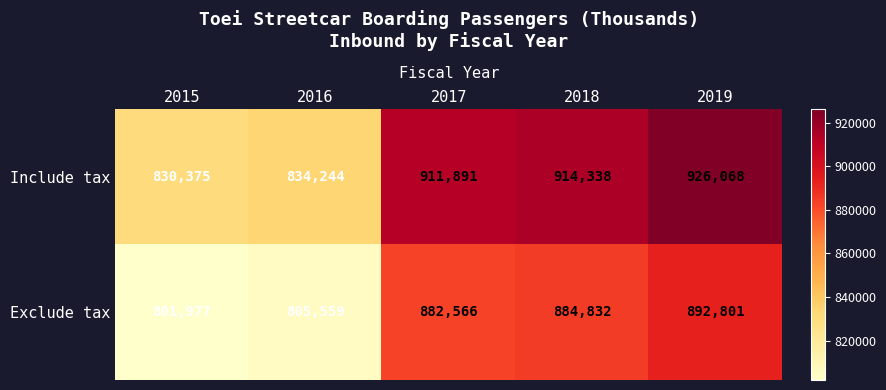

The Exclude tax series shows 884832 at 2018. True or false?

True